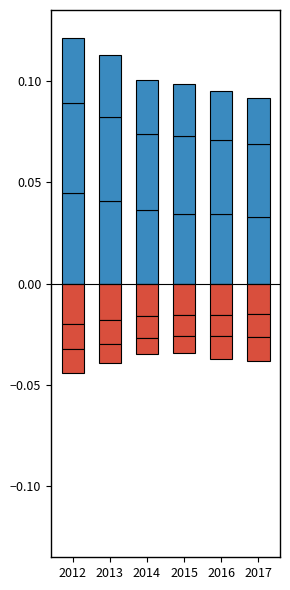

Rank the series at 2014 from highest to lowest value.

65 plus (pos), 55 to 64 (pos), 45 to 54 (pos), 15 to 24 (neg), 25 to 34 (neg), 35 to 44 (neg)